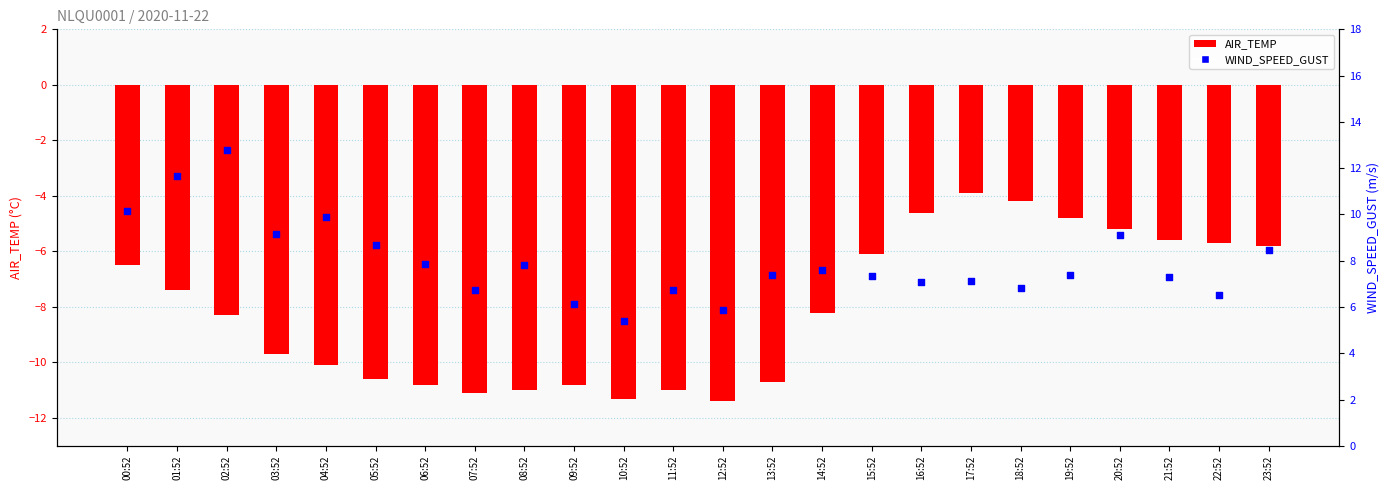

What are all the series names shown in the legend?

AIR_TEMP, WIND_SPEED_GUST